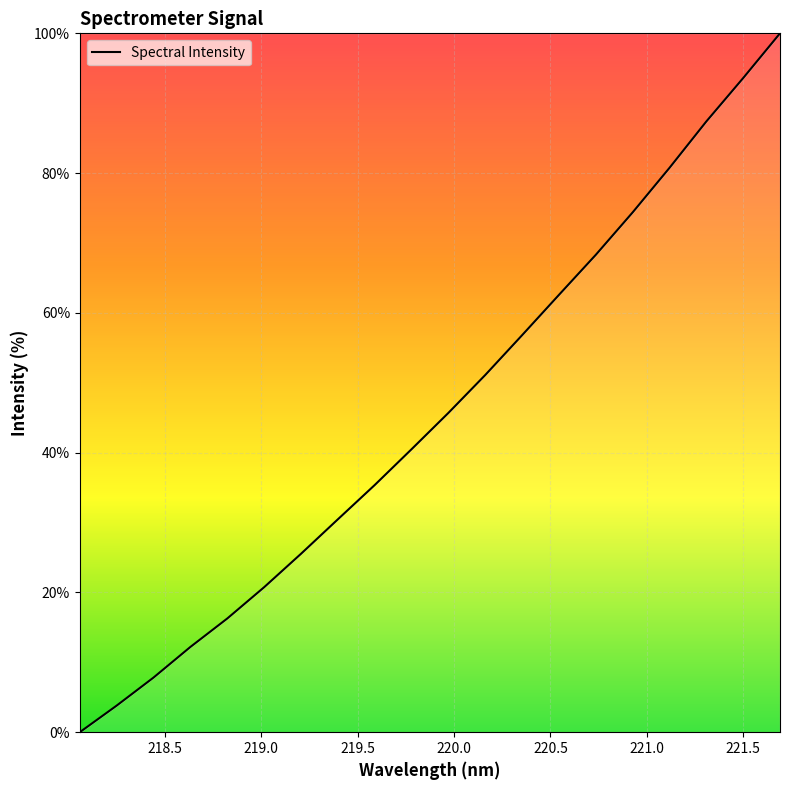

True or false: the data has more than 2 interior local peaks.

False